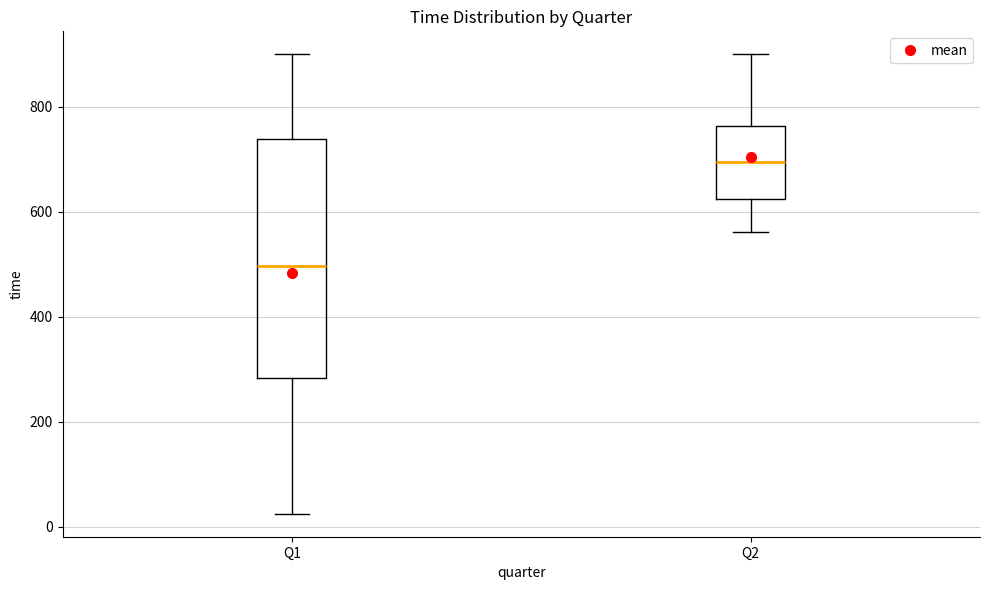

Reading left to right, transcribe this box plot: for each box, give where its median line is, the range the box spans, and where its two whiskers end, as read against the y-axis. The values are not printed on the chart, so give them approximately, as read against the axis.

Q1: median 500, box 280 to 740, whiskers 20 to 900
Q2: median 700, box 620 to 760, whiskers 560 to 900